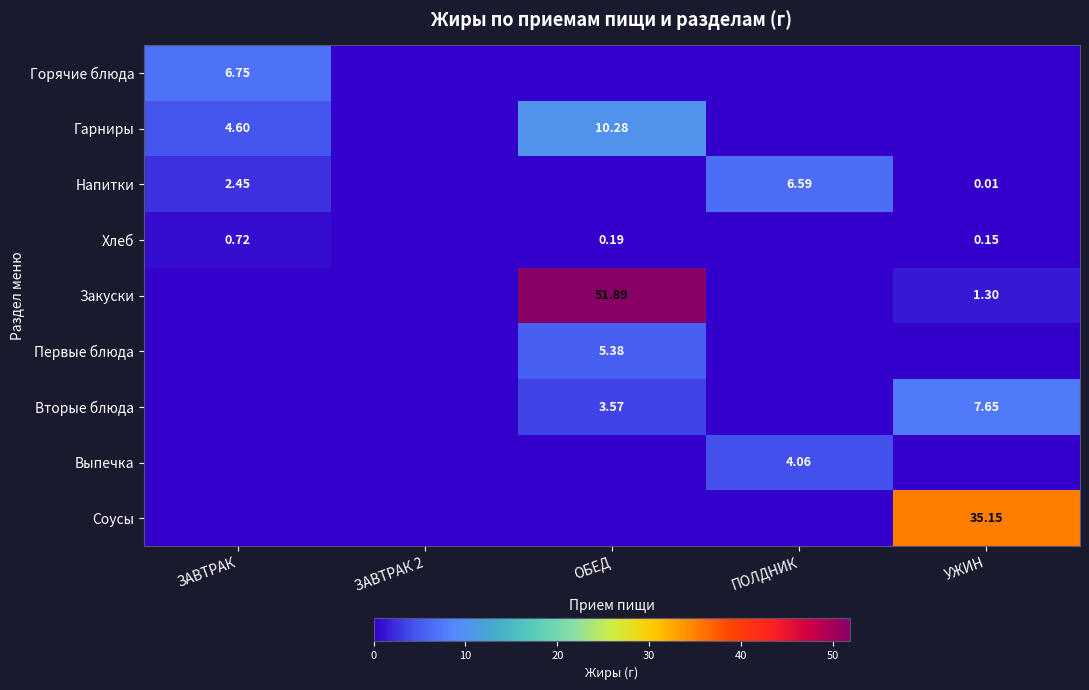

What is the highest value of the Напитки series?

6.6